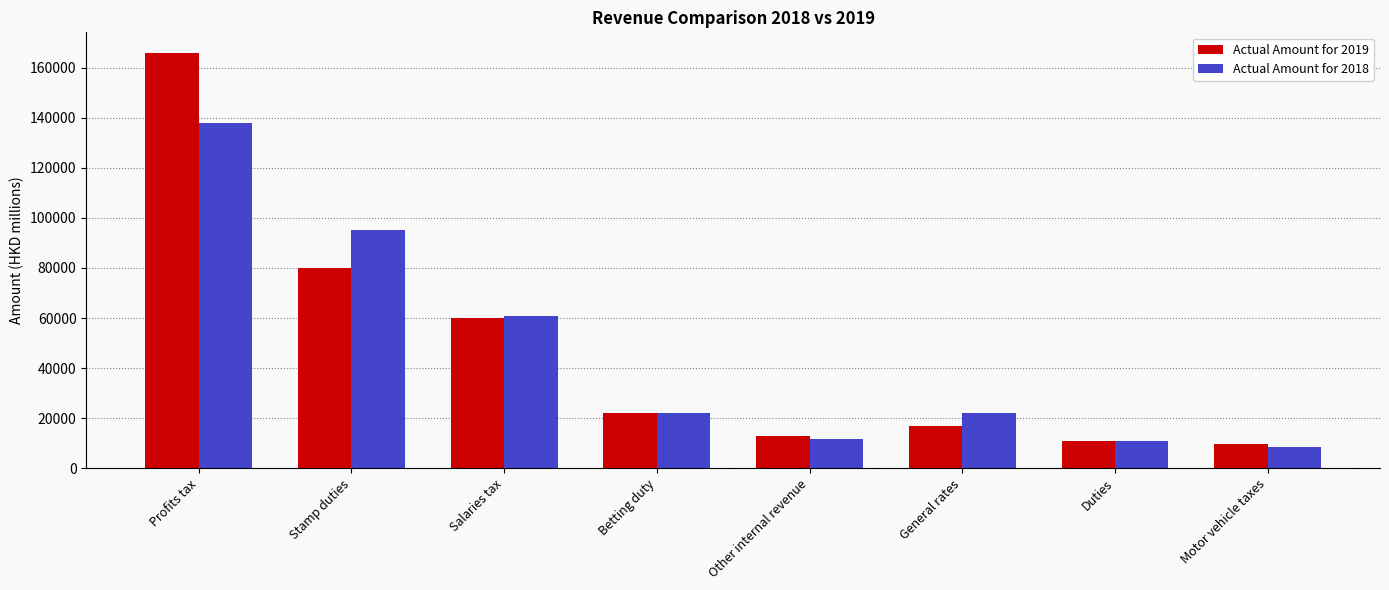

Is the value of Actual Amount for 2018 at Motor vehicle taxes greater than the value of Actual Amount for 2019 at Stamp duties?

No